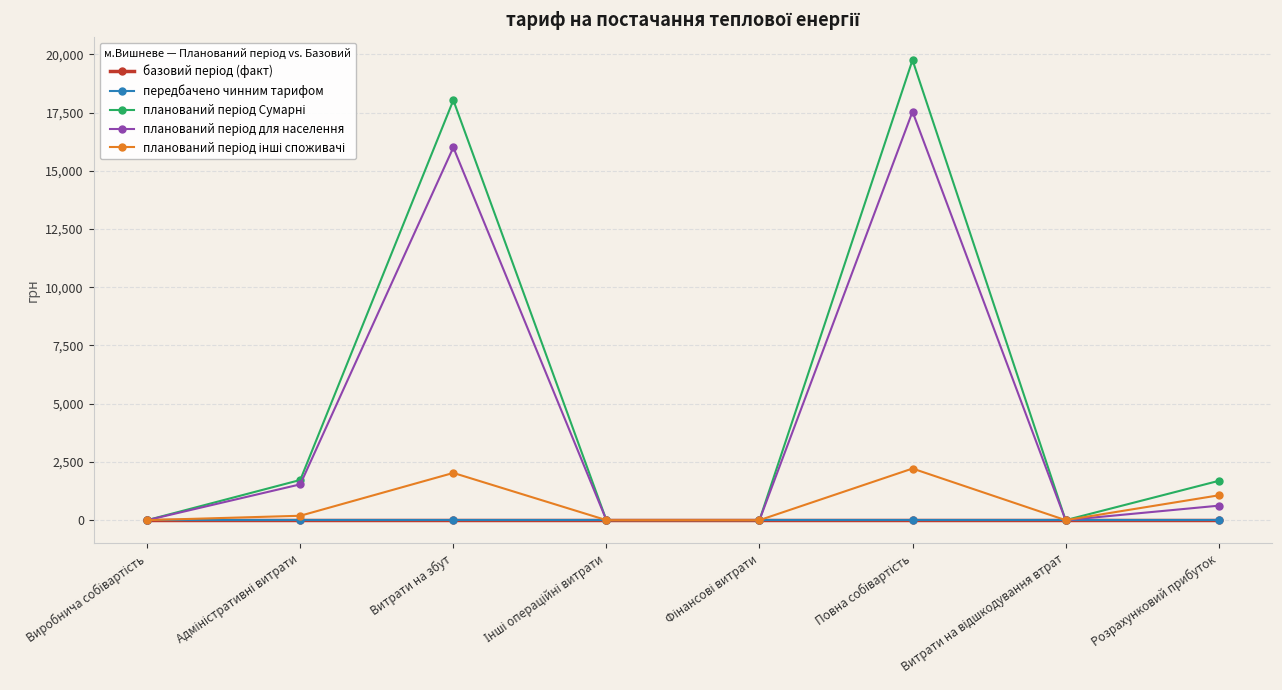

Reading left to right, list all the values displayed in this chart.

базовий період (факт): Виробнича собівартість=0.0	Адміністративні витрати=0.0	Витрати на збут=0.0	Інші операційні витрати=0.0	Фінансові витрати=0.0	Повна собівартість=0.0	Витрати на відшкодування втрат=0.0	Розрахунковий прибуток=0.0
передбачено чинним тарифом: Виробнича собівартість=0.0	Адміністративні витрати=0.0	Витрати на збут=0.0	Інші операційні витрати=0.0	Фінансові витрати=0.0	Повна собівартість=0.0	Витрати на відшкодування втрат=0.0	Розрахунковий прибуток=0.0
планований період Сумарні: Виробнича собівартість=0.0	Адміністративні витрати=1725.4	Витрати на збут=18032.5	Інші операційні витрати=0.0	Фінансові витрати=0.0	Повна собівартість=19757.9	Витрати на відшкодування втрат=0.0	Розрахунковий прибуток=1686.5
планований період для населення: Виробнича собівартість=0.0	Адміністративні витрати=1537.1	Витрати на збут=16004.6	Інші операційні витрати=0.0	Фінансові витрати=0.0	Повна собівартість=17541.8	Витрати на відшкодування втрат=0.0	Розрахунковий прибуток=621.0
планований період інші споживачі: Виробнича собівартість=0.0	Адміністративні витрати=188.2	Витрати на збут=2027.9	Інші операційні витрати=0.0	Фінансові витрати=0.0	Повна собівартість=2216.1	Витрати на відшкодування втрат=0.0	Розрахунковий прибуток=1065.5